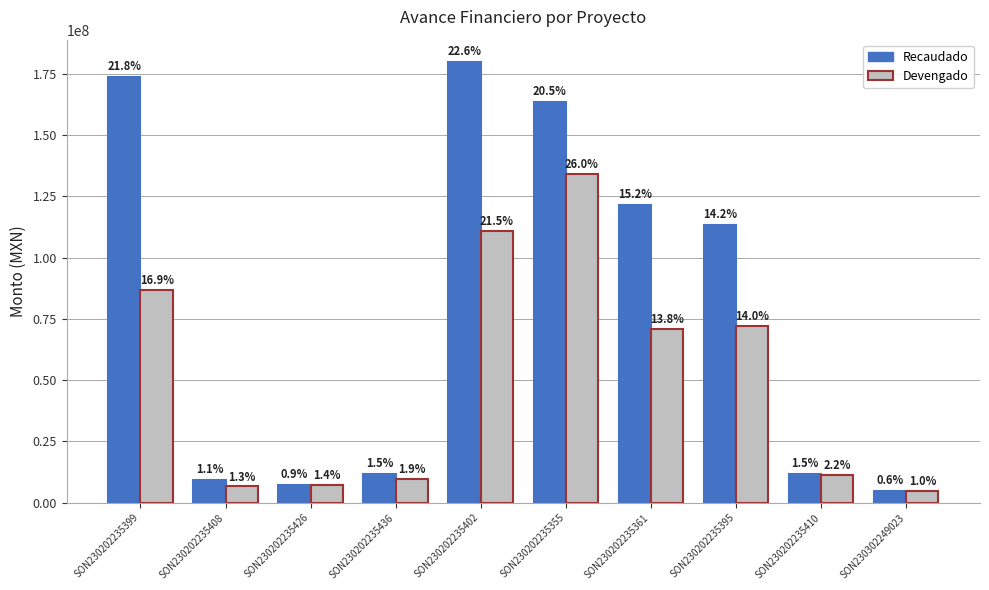

At which label is Recaudado closest to 92382422?

SON230202235395